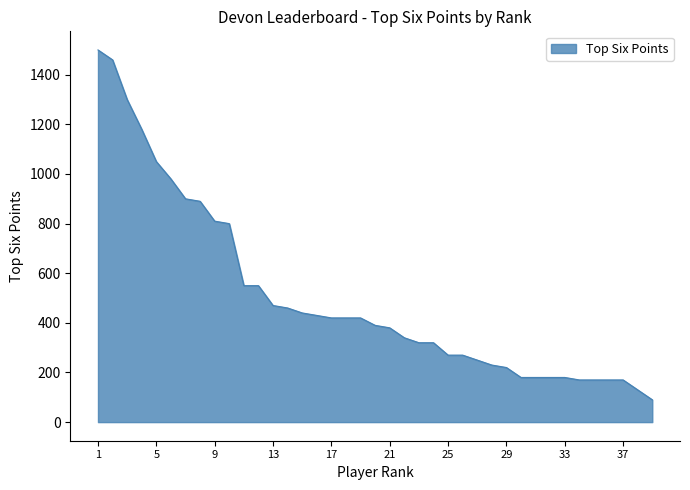

What is the smallest value displayed?

90